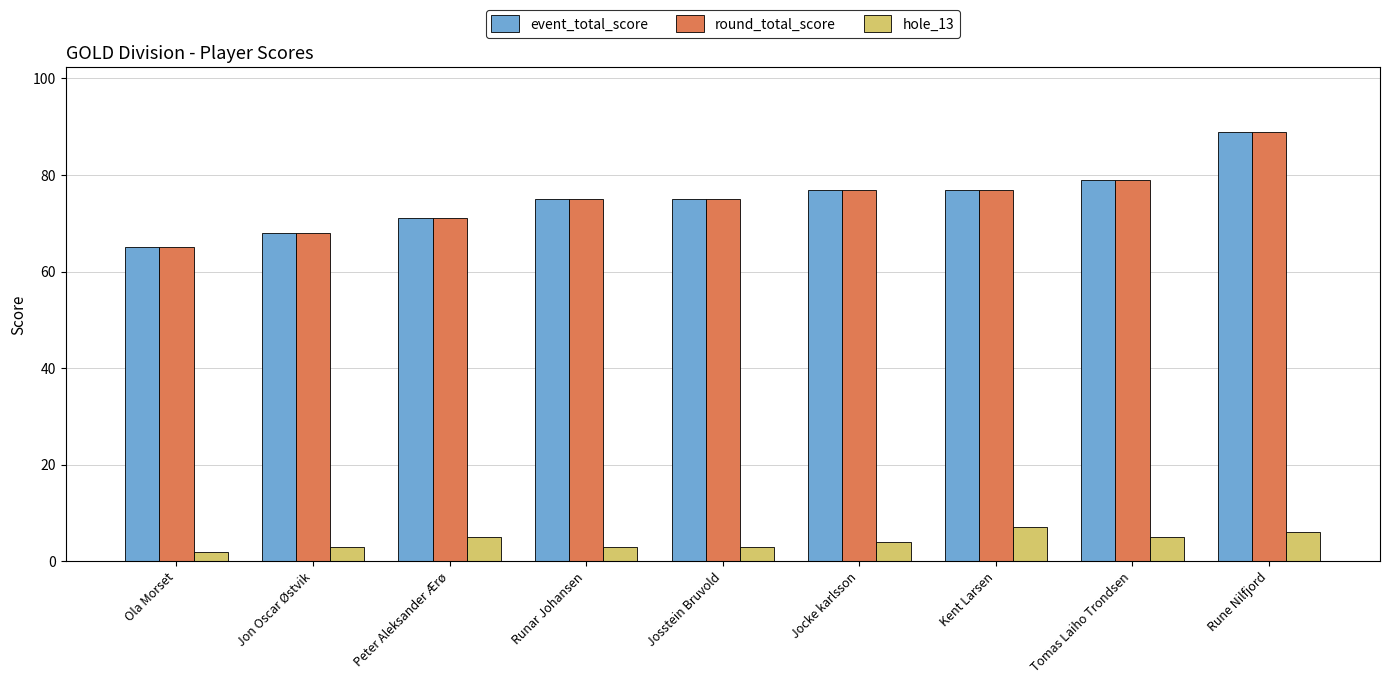

Is the value of round_total_score at Jocke karlsson greater than the value of event_total_score at Runar Johansen?

Yes